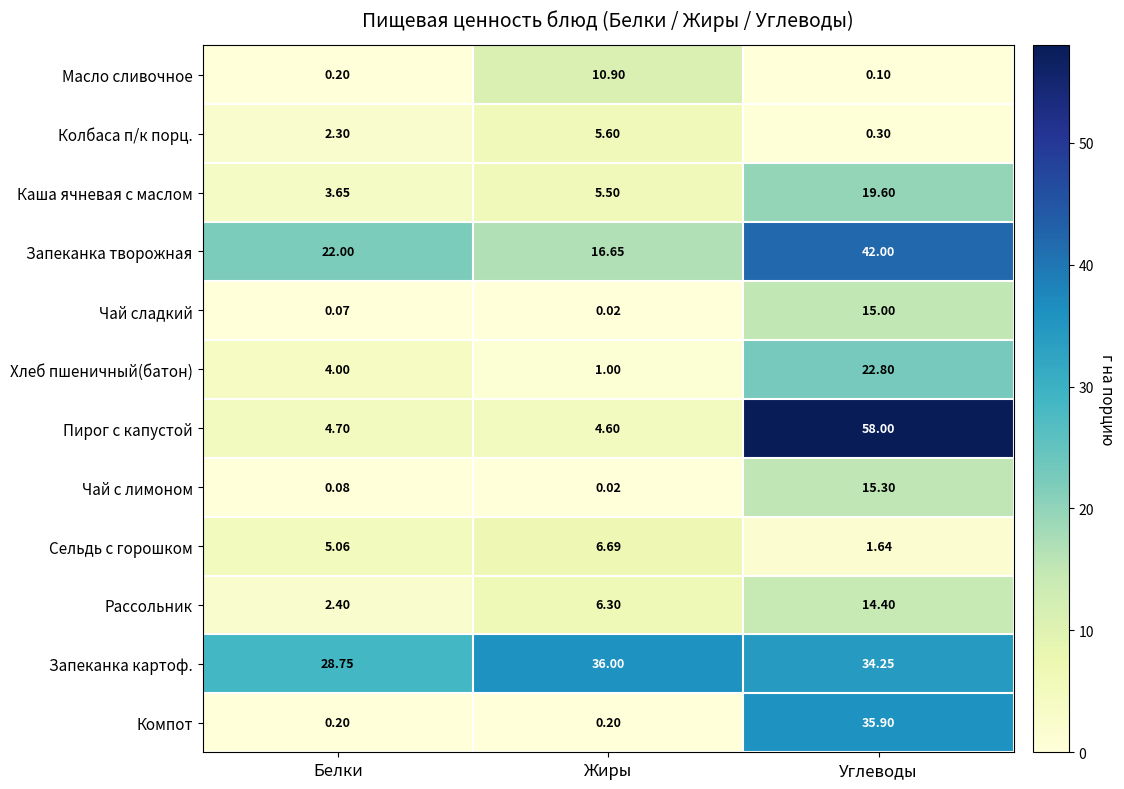

What is the difference between the highest and lowest values at Белки?

28.7